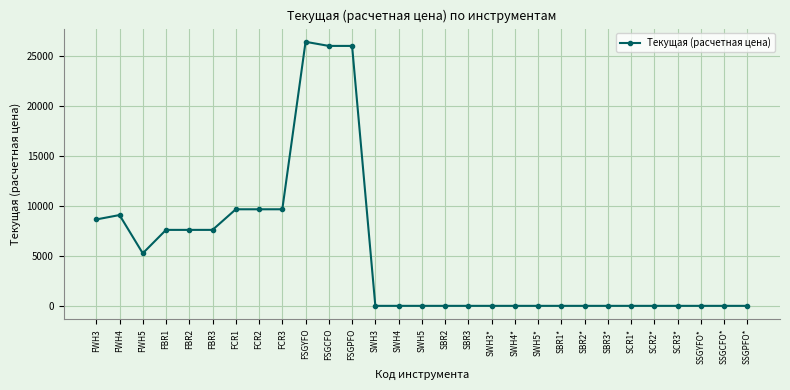

What position from the left is SWH3*?

18